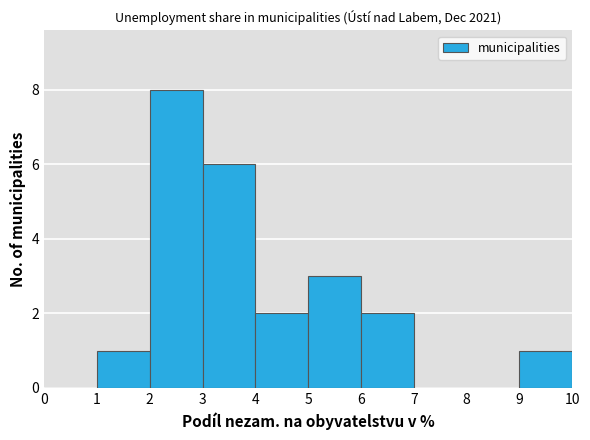

Reading left to right, list every bar in this chart as the range it spans on the x-axis followed by its height. The values are not printed on the chart, so give them approximately, as read against the axis.

0 to 1: 0
1 to 2: 1
2 to 3: 8
3 to 4: 6
4 to 5: 2
5 to 6: 3
6 to 7: 2
7 to 8: 0
8 to 9: 0
9 to 10: 1